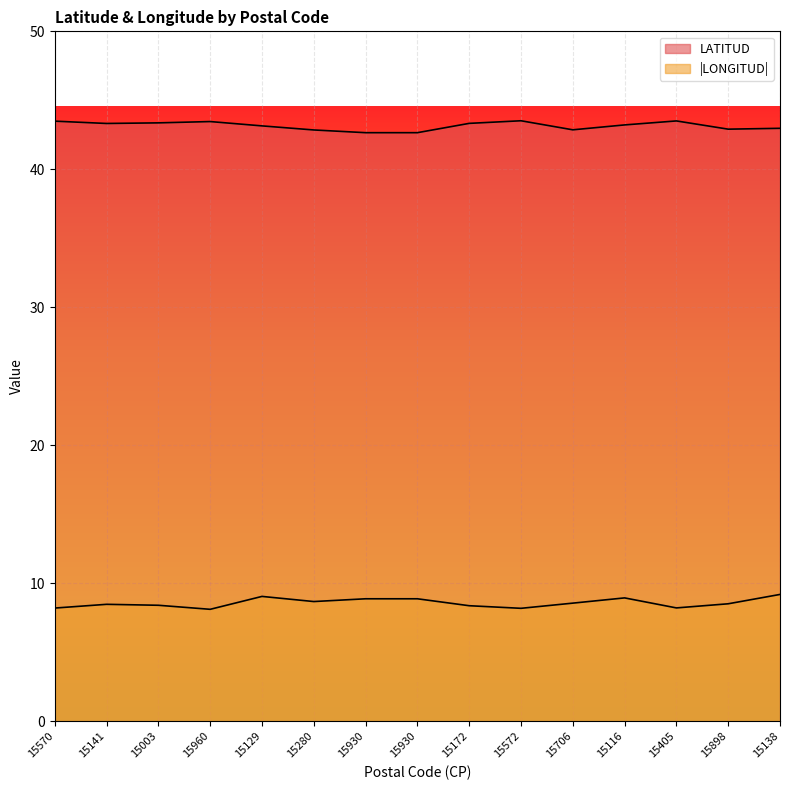

Does the chart display data point markers on the line(s)?

No